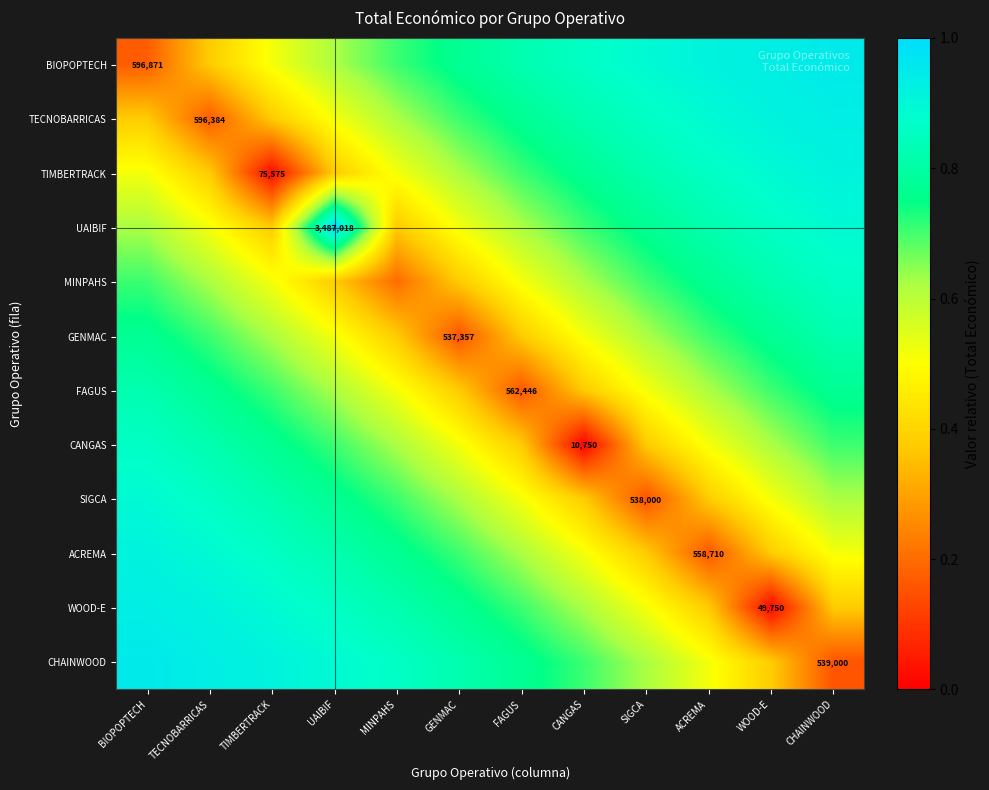

At how many categories does at least one series exceed 0?

12